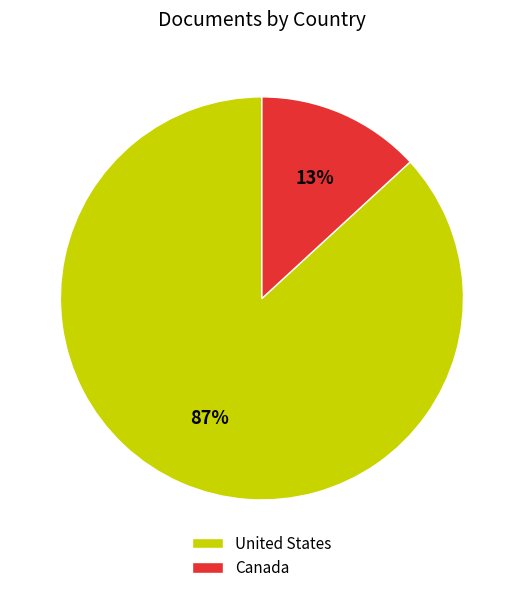

Is it true that Canada is 13% of the pie?

True